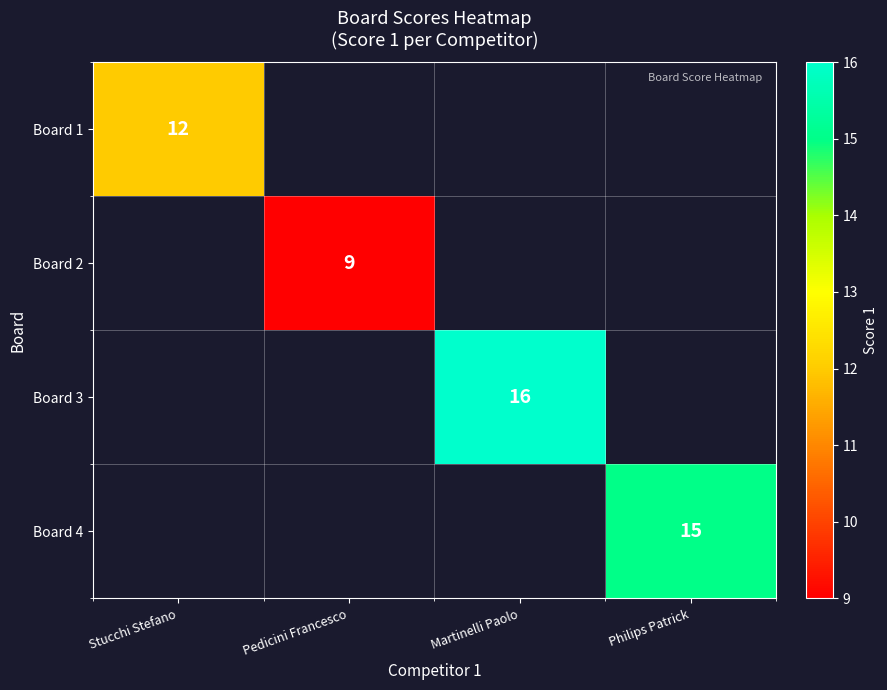

Is it true that Board 1 equals 12 at Stucchi Stefano?

True